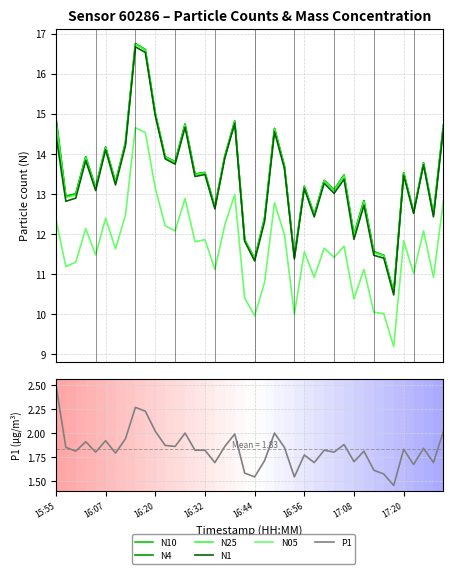

True or false: N25 and N4 intersect in this chart.

False